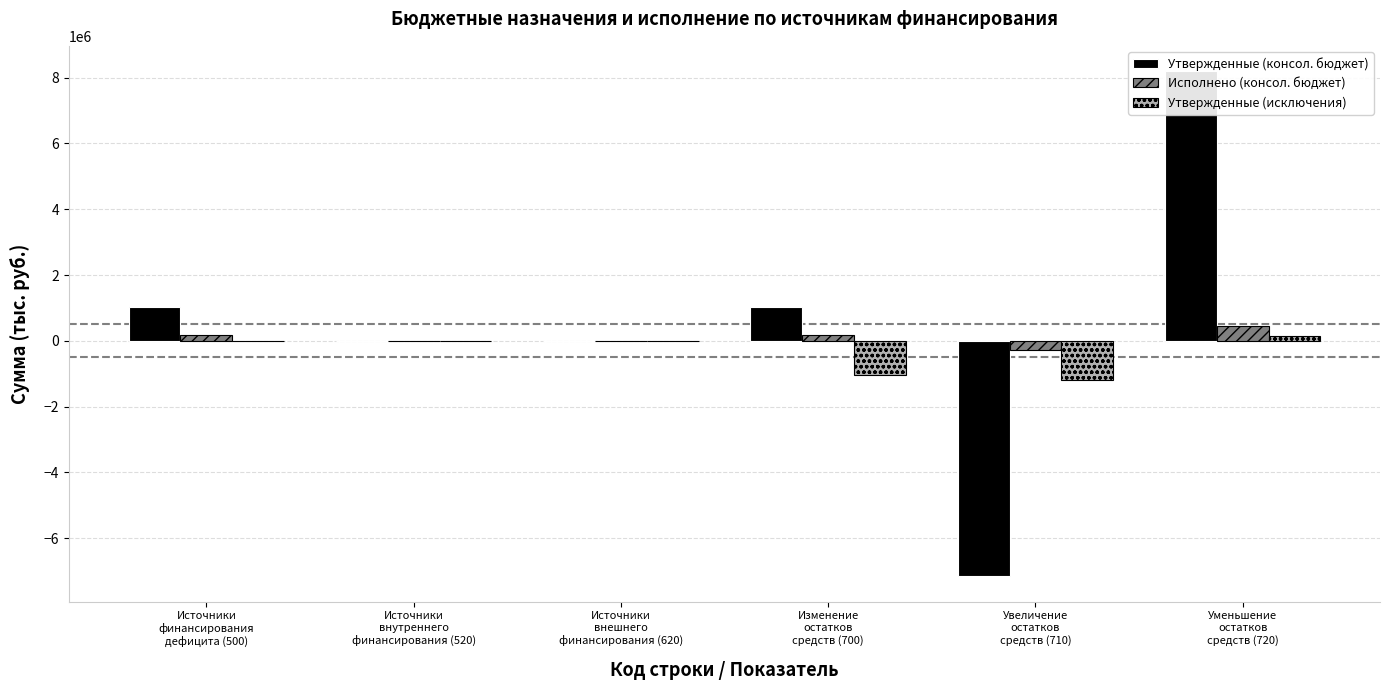

What is the difference between the maximum and second lowest values in the Исполнено (консол. бюджет) series?

453342.7